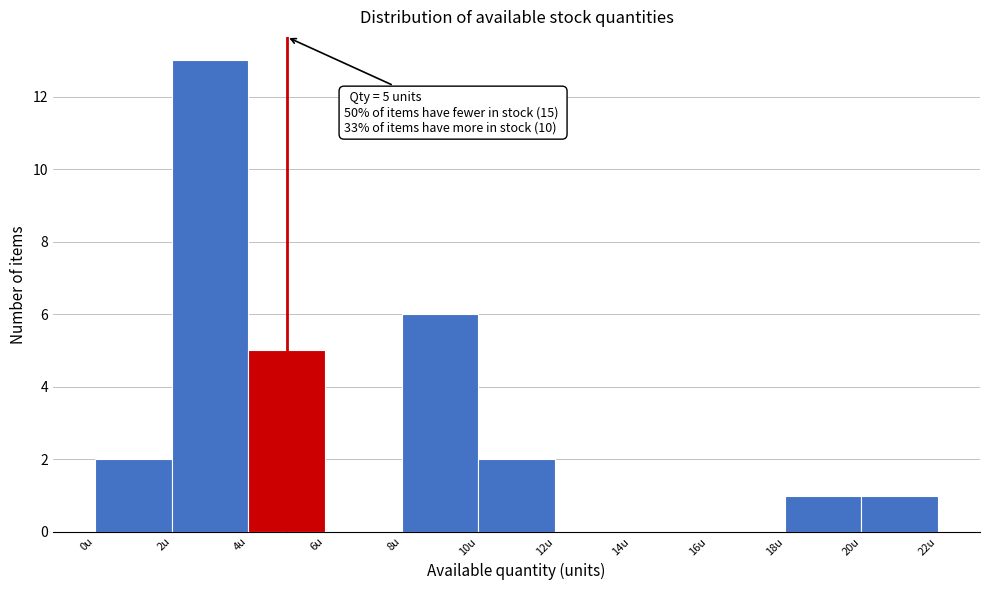

Which range on the x-axis has the tallest bar?

2 to 4